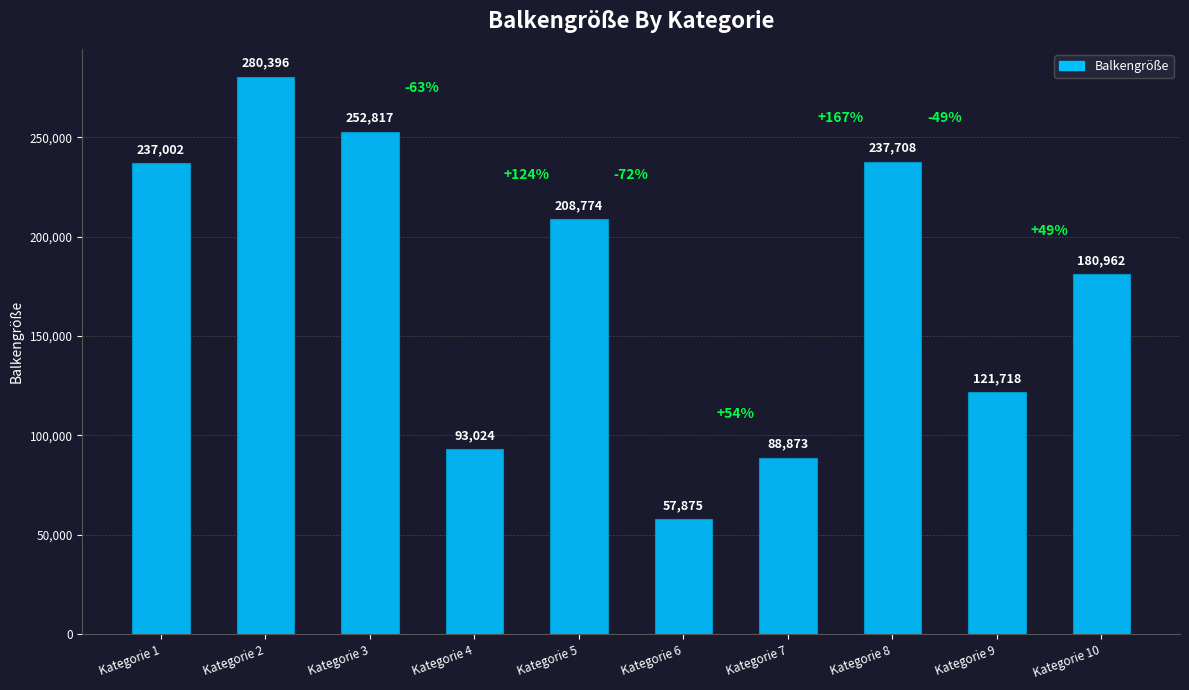

True or false: the data shows 180962 at Kategorie 10.

True